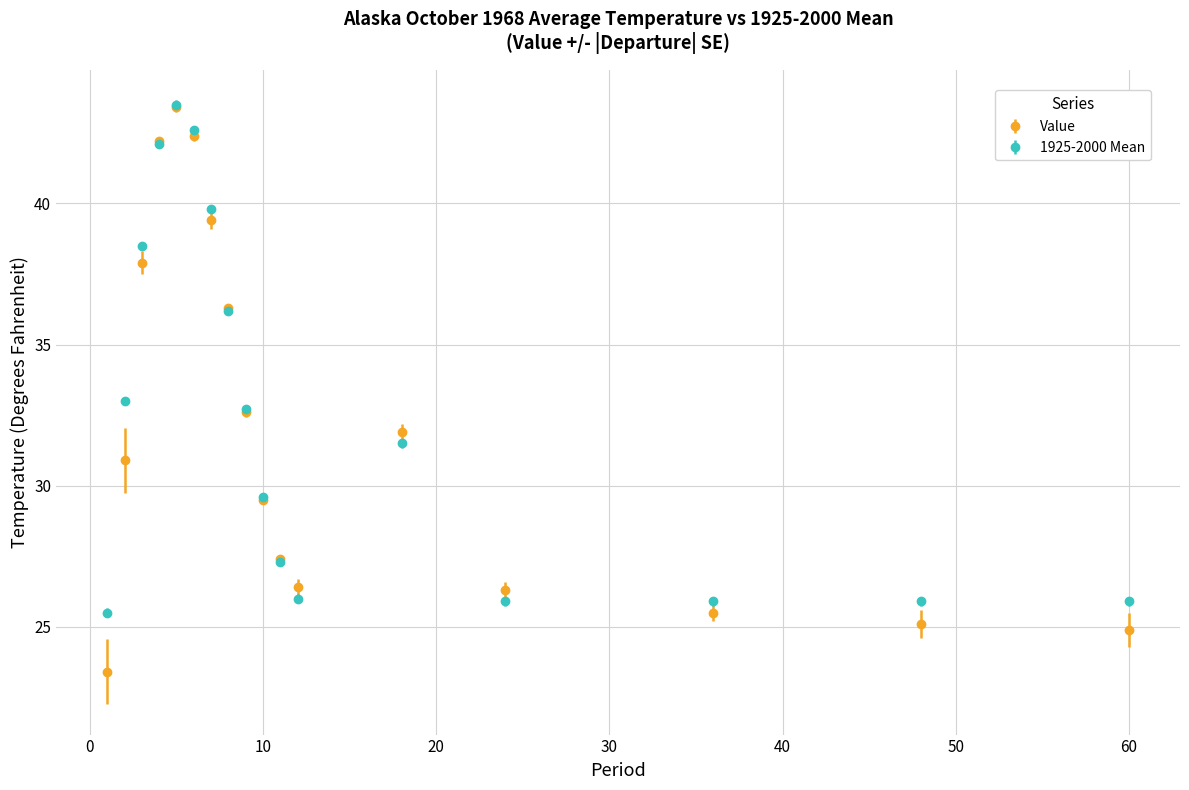

True or false: 1925-2000 Mean has more than 1 points higher than both neighbors.

True